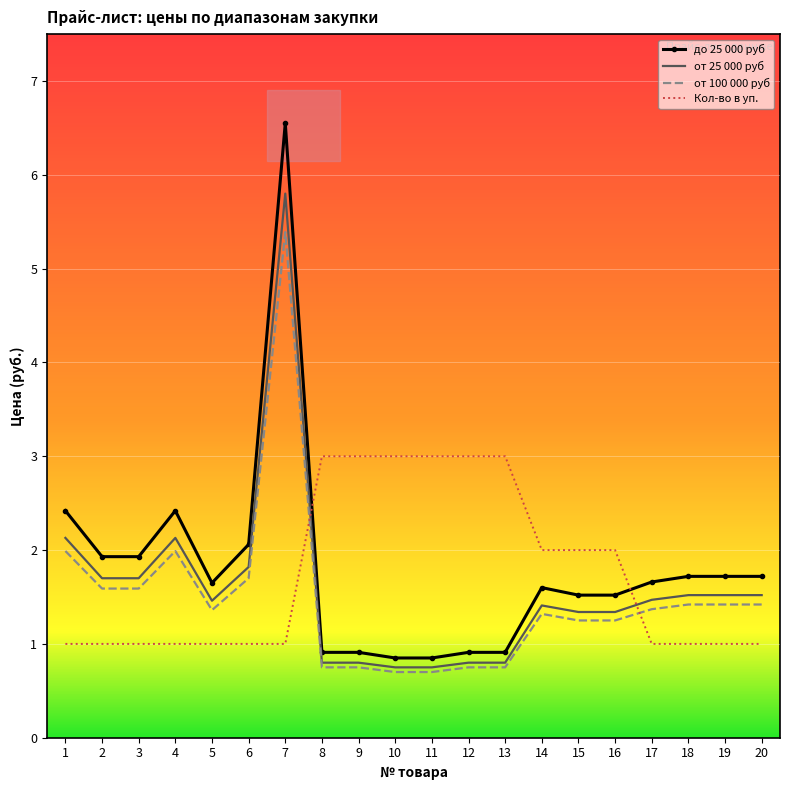

Rank the series by their maximum value, from highest to lowest.

до 25 000 руб, от 25 000 руб, от 100 000 руб, Кол-во в уп.